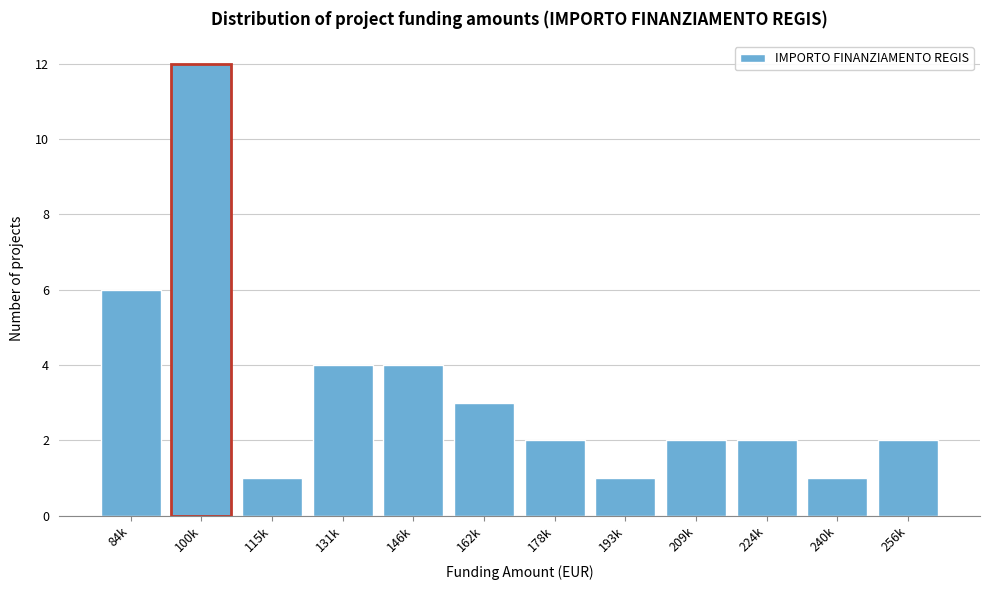

Reading left to right, transcribe all the data shown in this chart.

84k=6	100k=12	115k=1	131k=4	146k=4	162k=3	178k=2	193k=1	209k=2	224k=2	240k=1	256k=2